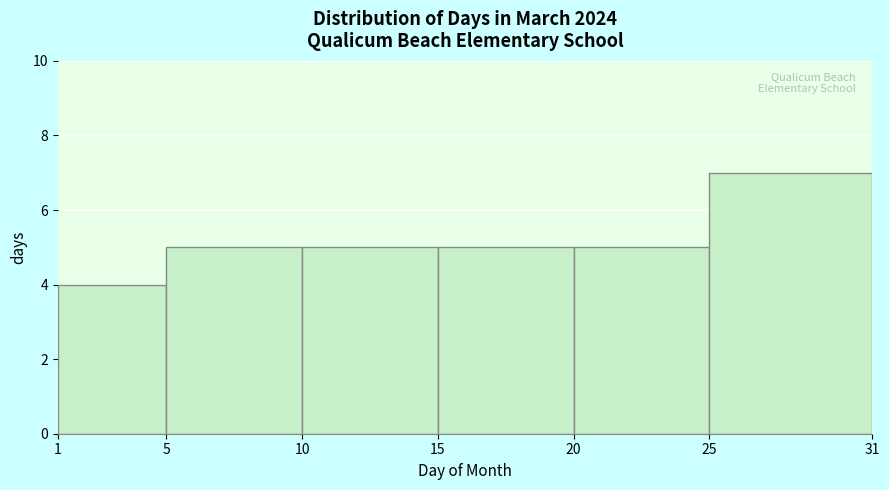

Reading left to right, list every bar in this chart as the range it spans on the x-axis followed by its height. The values are not printed on the chart, so give them approximately, as read against the axis.

1 to 5: 4
5 to 10: 5
10 to 15: 5
15 to 20: 5
20 to 25: 5
25 to 31: 7